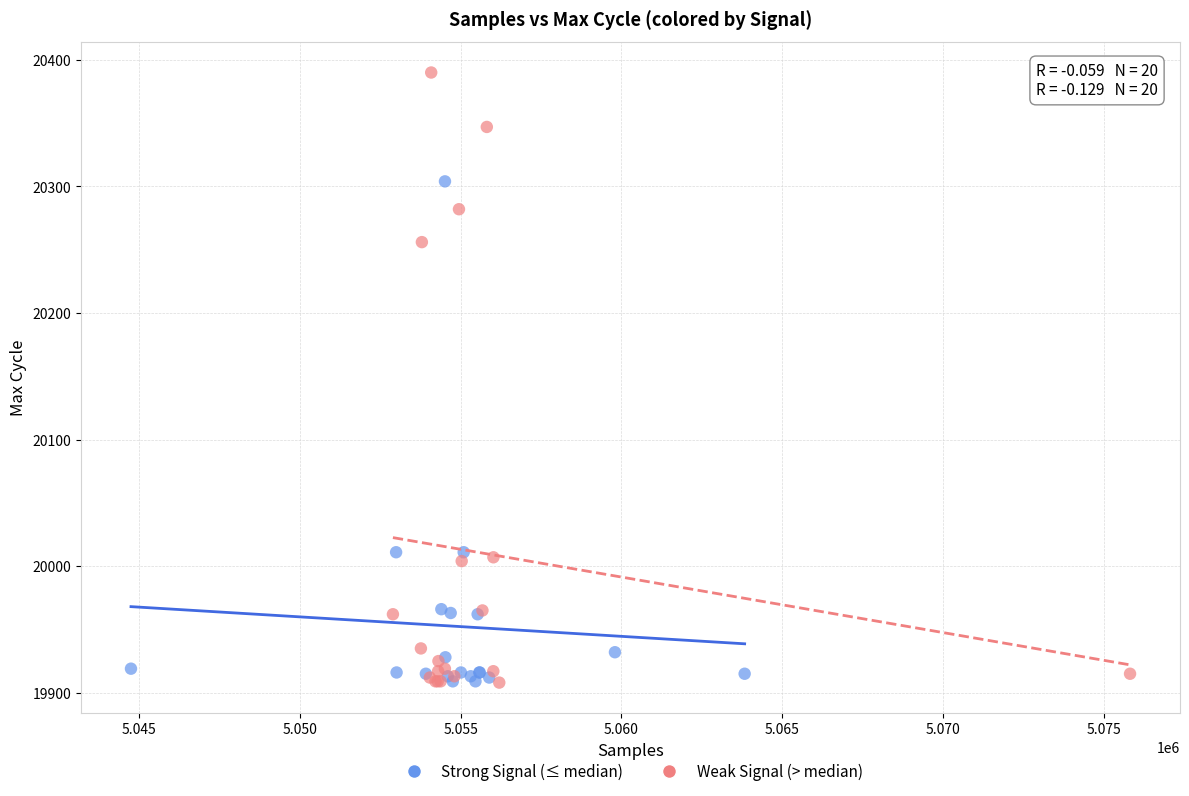

Which series reaches the maximum Y coordinate?

Weak Signal (> median)